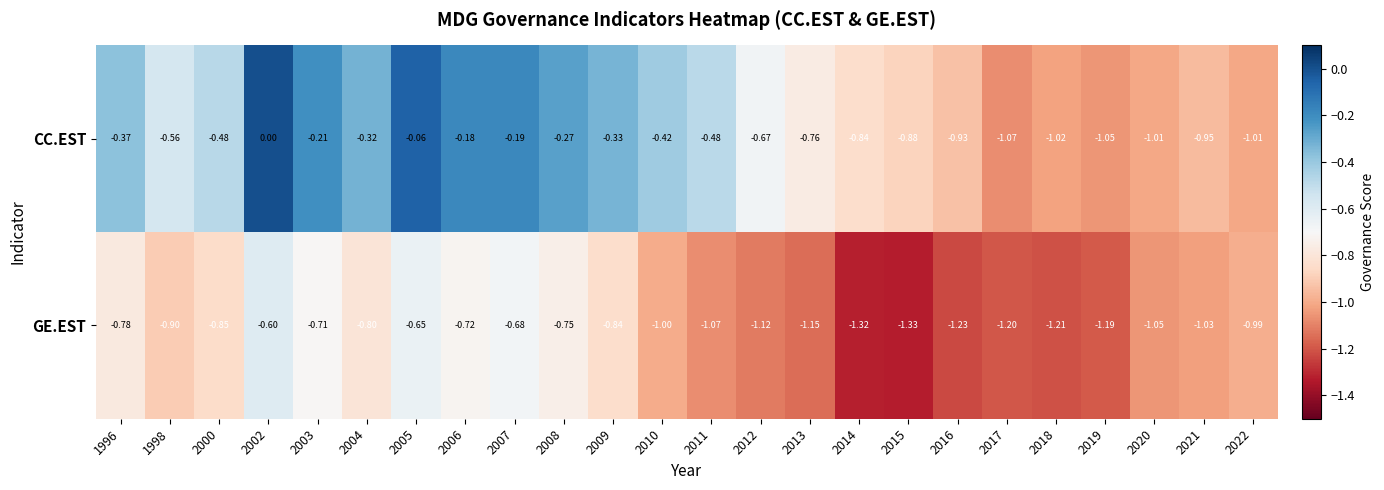

Between 2007 and 2009, which series saw the biggest shift?

GE.EST